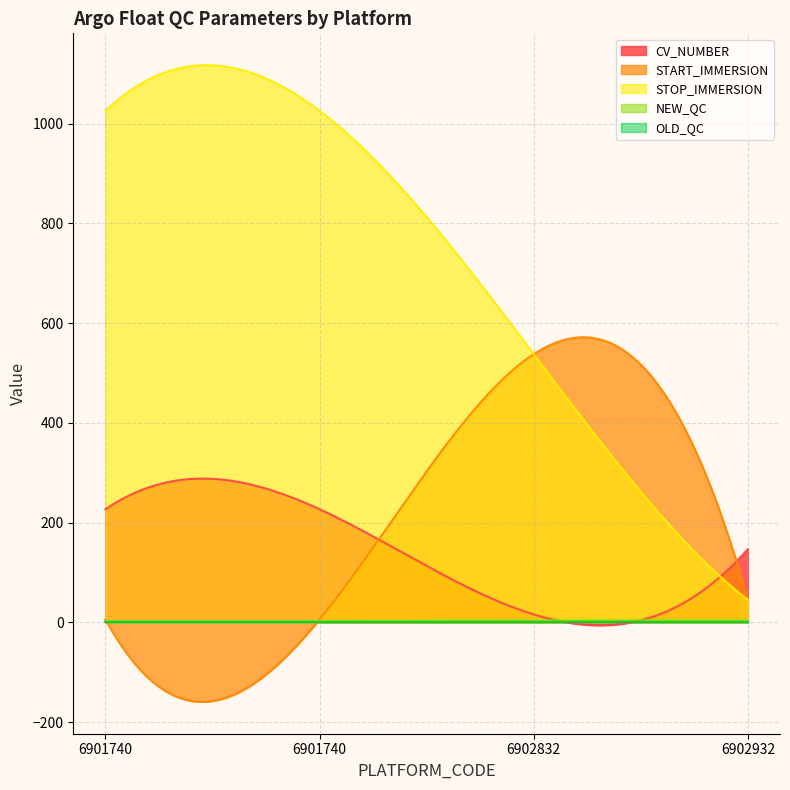

Which series has the largest total across all categories?

STOP_IMMERSION